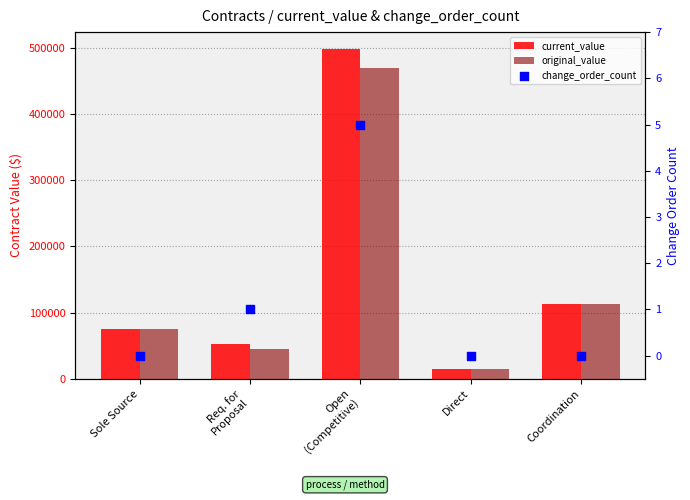

Which series has the largest total across all categories?

current_value